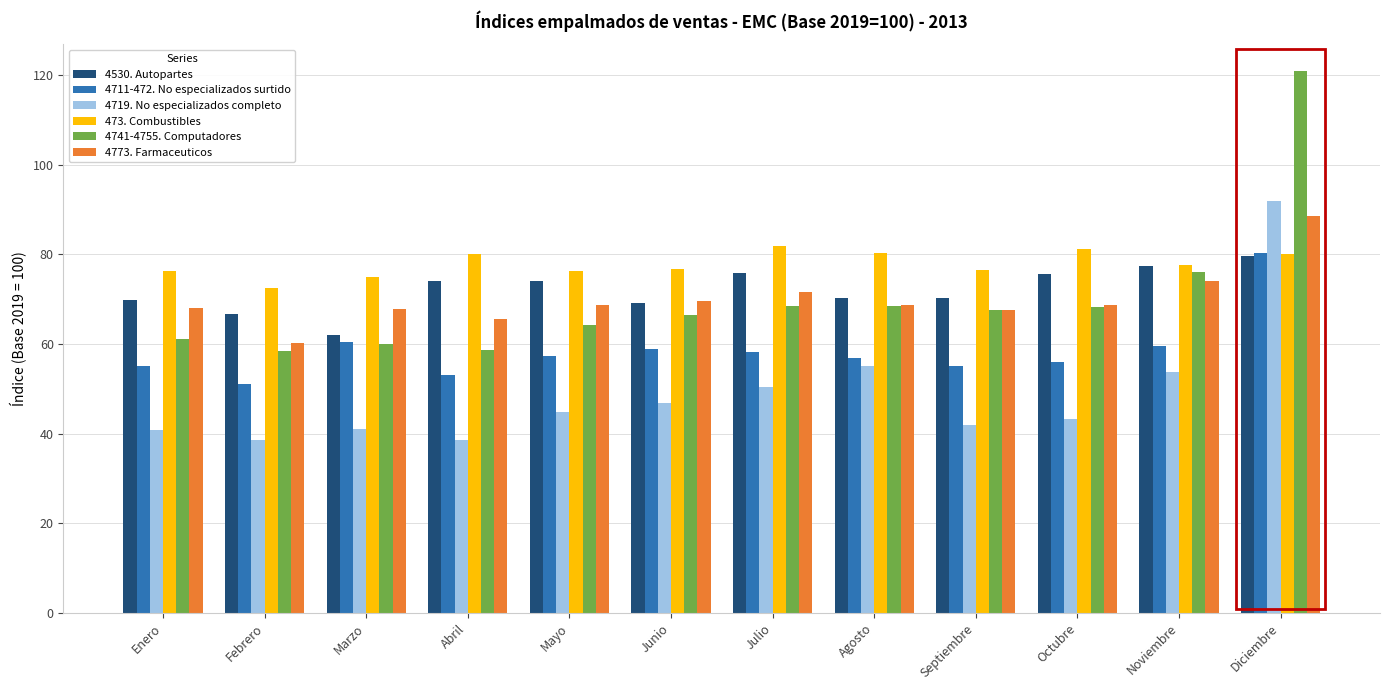

What is the difference between the second highest and second lowest values in the 473. Combustibles series?

6.3